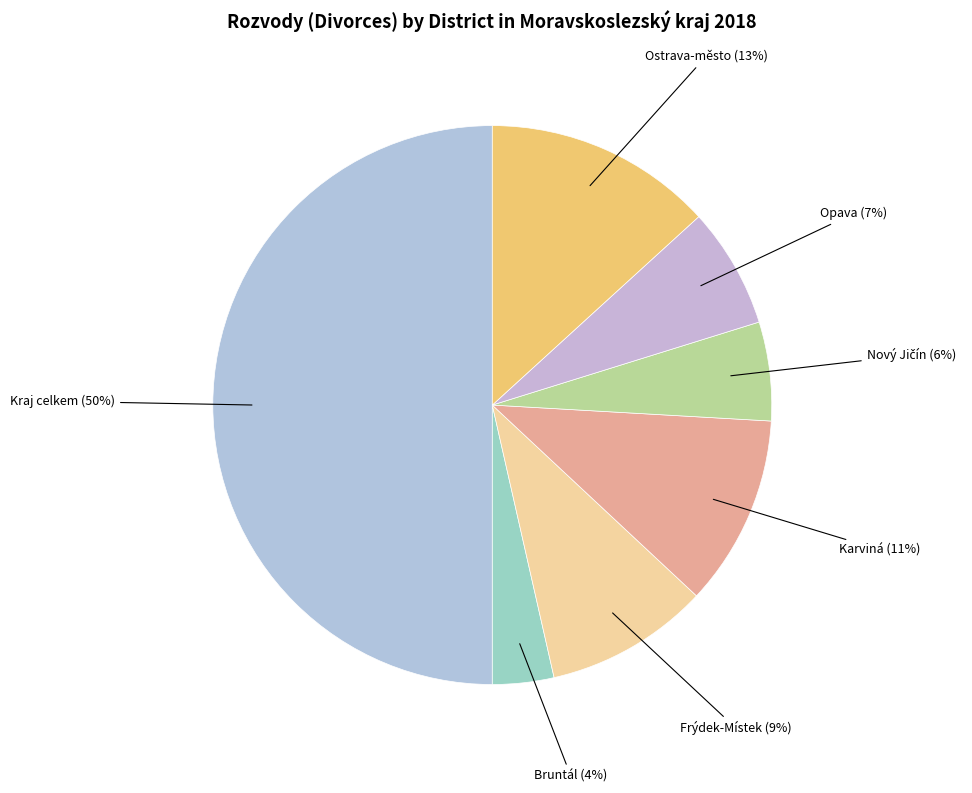

What is the smallest slice in the pie chart?

Bruntál